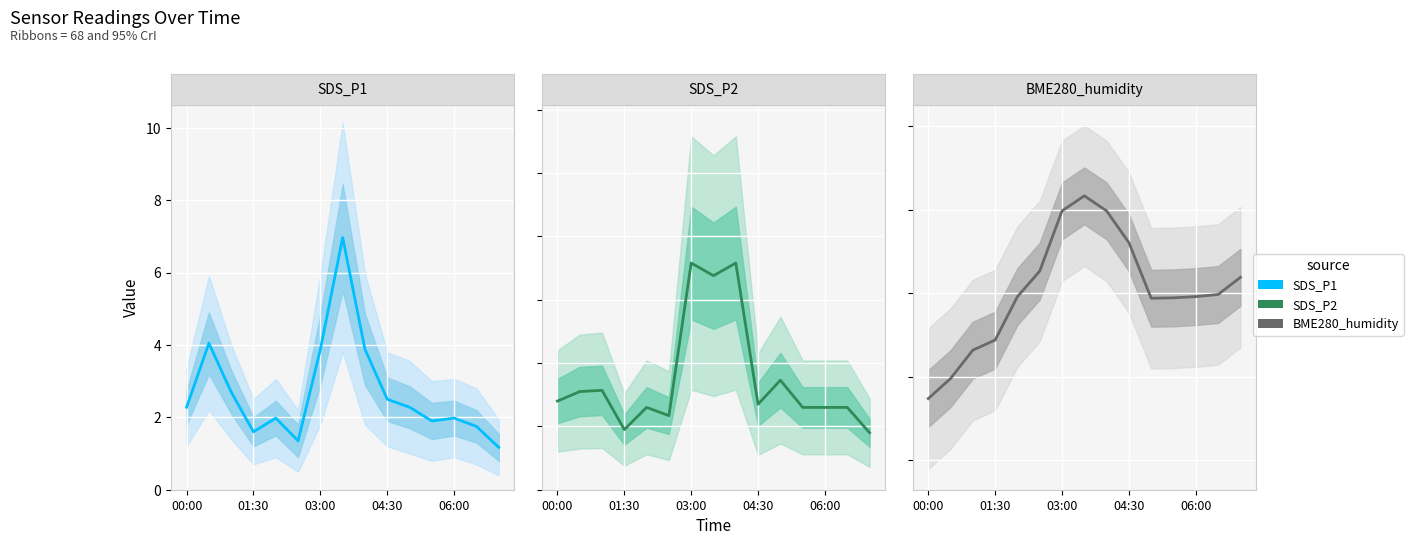

What are all the series names shown in the legend?

SDS_P1, SDS_P2, BME280_humidity